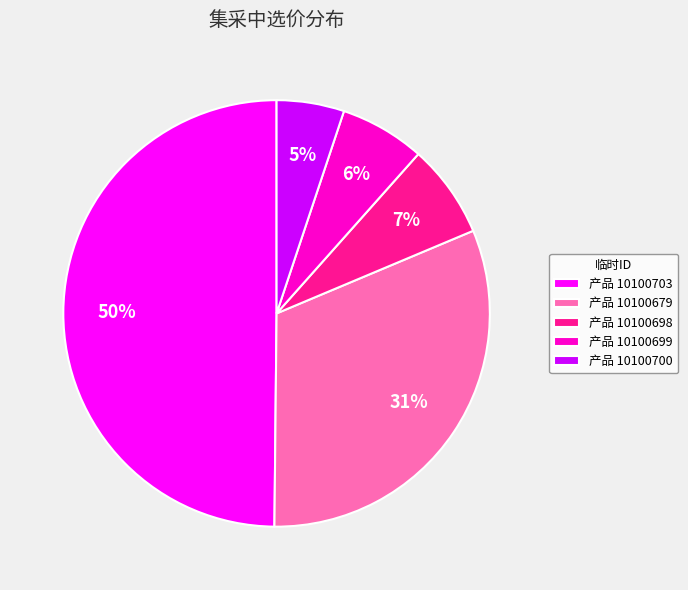

Rank the categories by value from highest to lowest.

产品 10100703, 产品 10100679, 产品 10100698, 产品 10100699, 产品 10100700